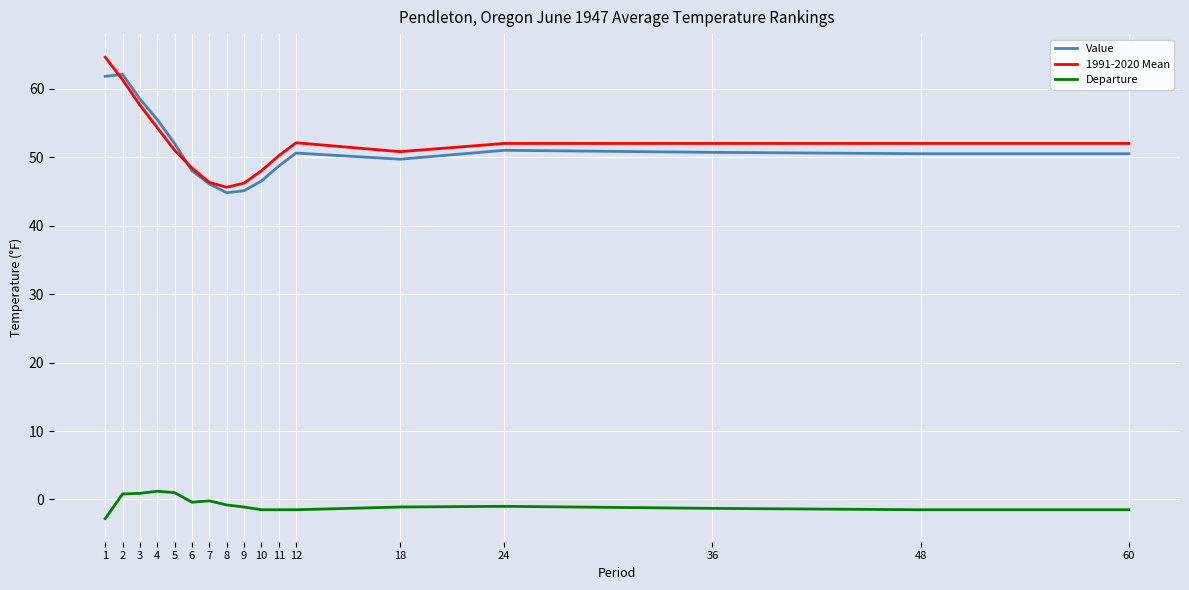

The Value series shows 97.7 at 4. True or false?

False